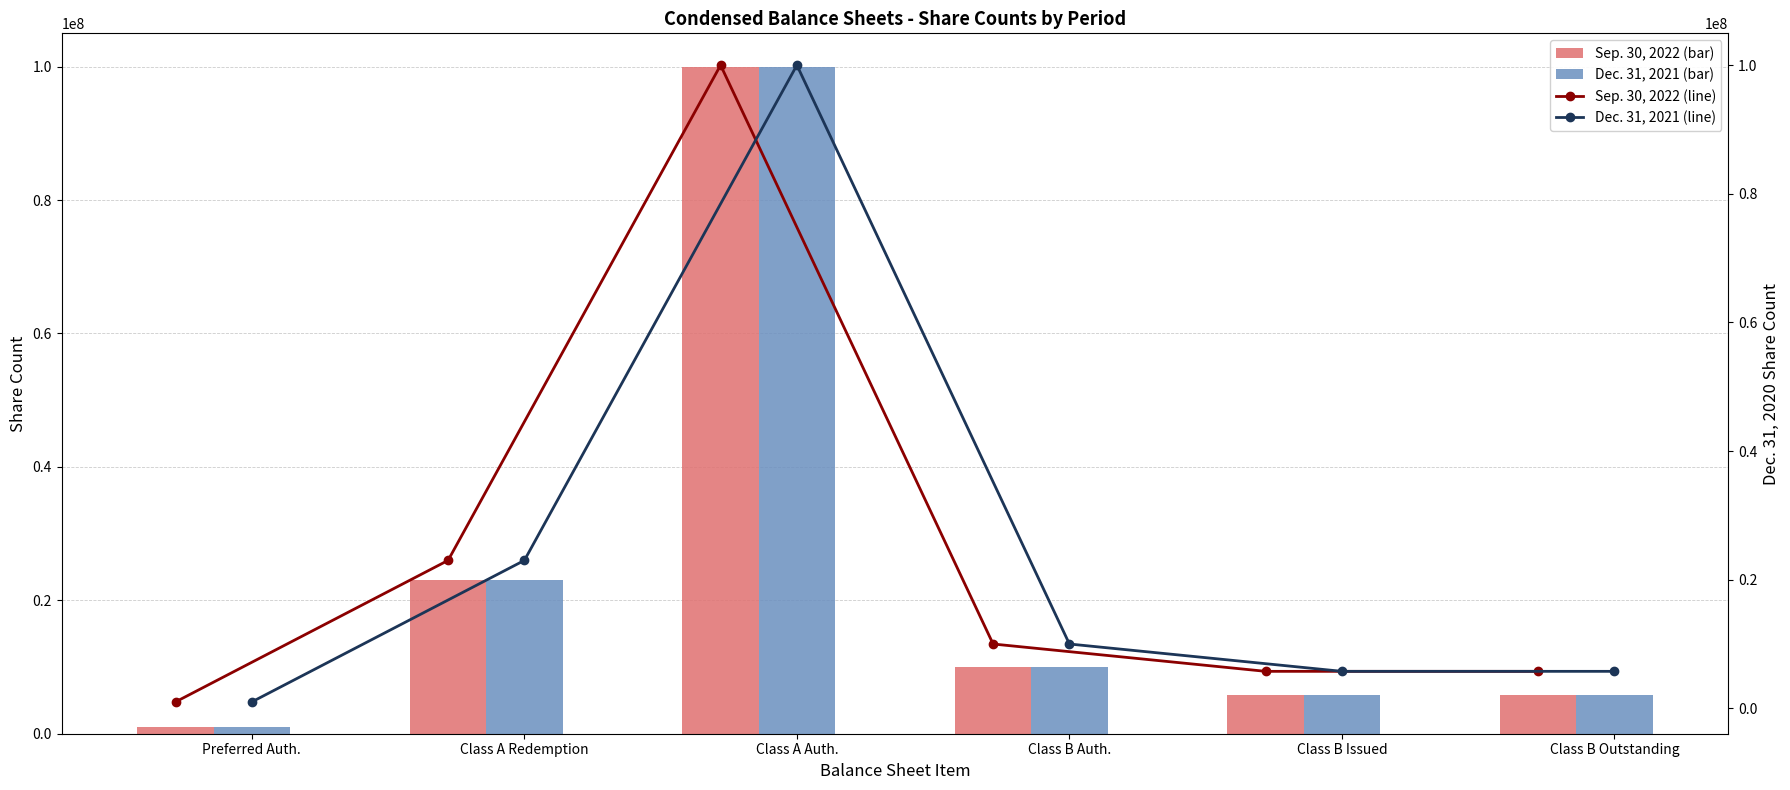

The value of Sep. 30, 2022 (bar) at Class A Redemption is 23000000. True or false?

True